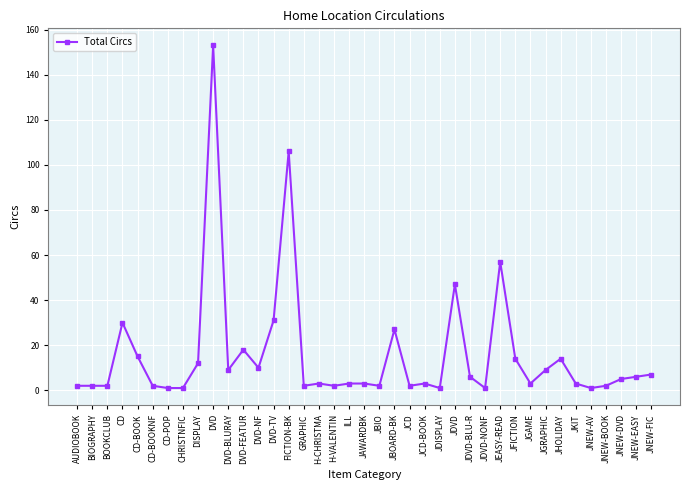

What is the change in value from DVD-TV to JGAME?

-28